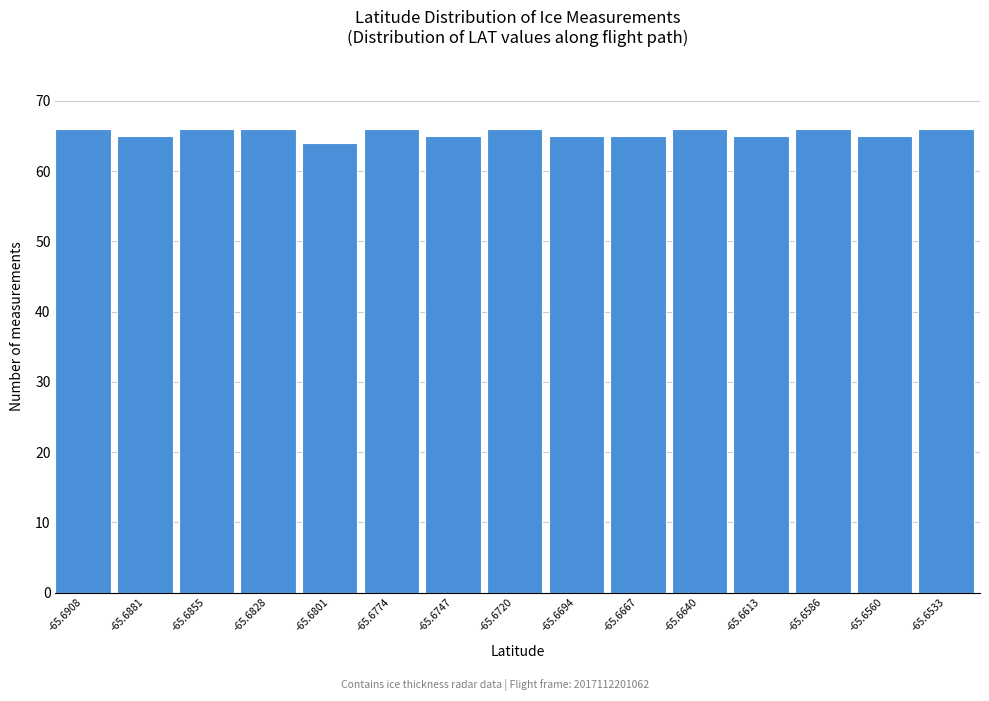

Reading left to right, extract all data points from this chart.

-65.6908=66	-65.6881=65	-65.6855=66	-65.6828=66	-65.6801=64	-65.6774=66	-65.6747=65	-65.6720=66	-65.6694=65	-65.6667=65	-65.6640=66	-65.6613=65	-65.6586=66	-65.6560=65	-65.6533=66